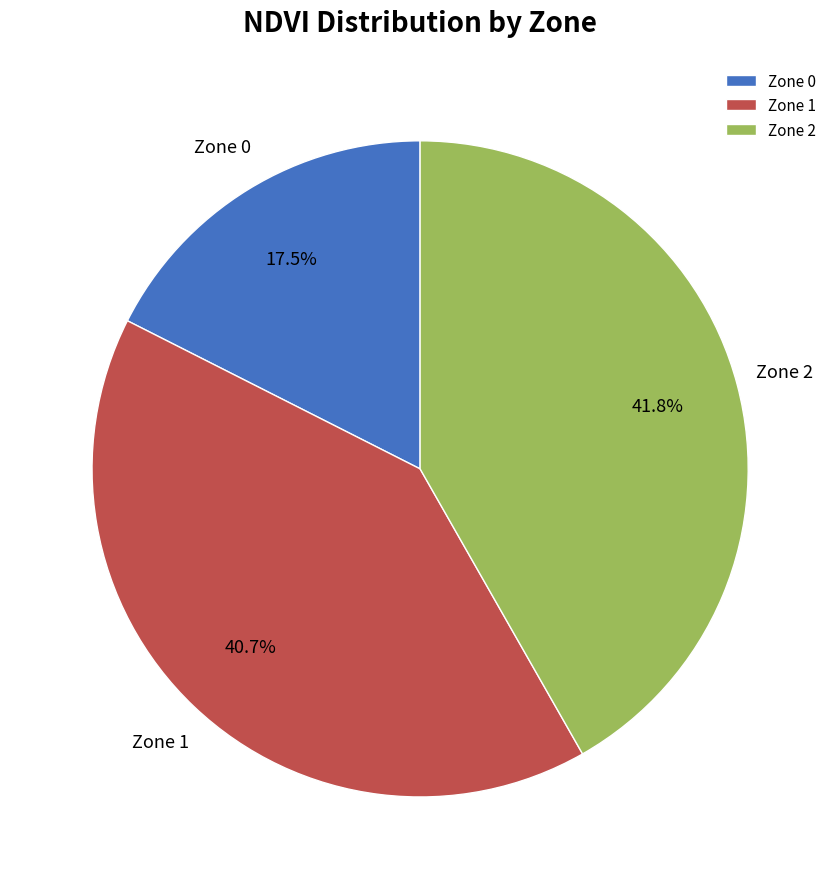

To the nearest percent, what percentage of the pie is Zone 2?

42%